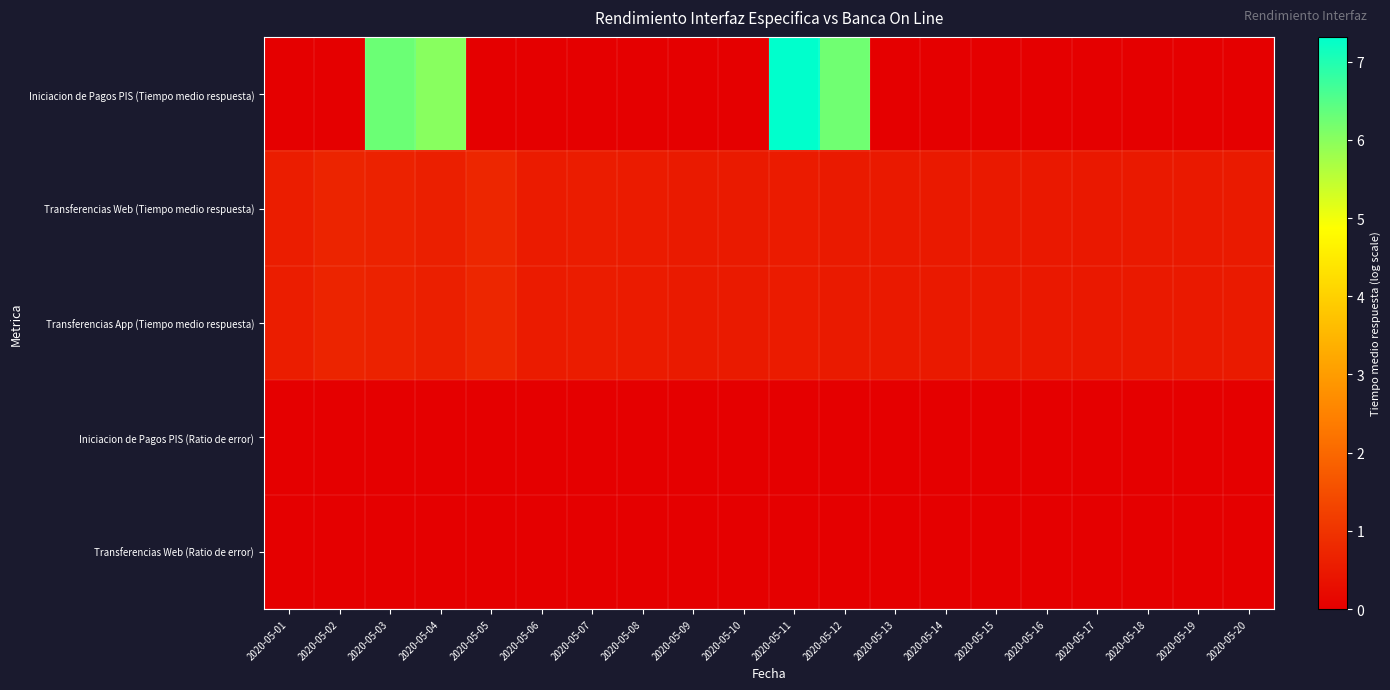

What is the total value across all series at 2020-05-10?

1.0